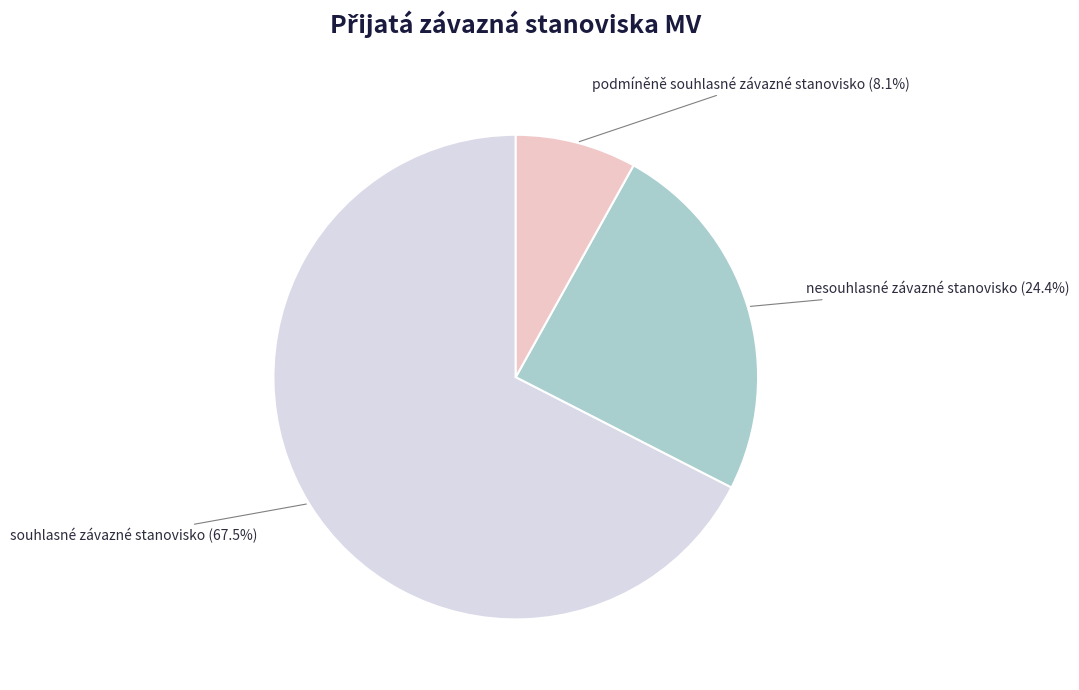

Which category has the biggest portion of the pie?

souhlasné závazné stanovisko